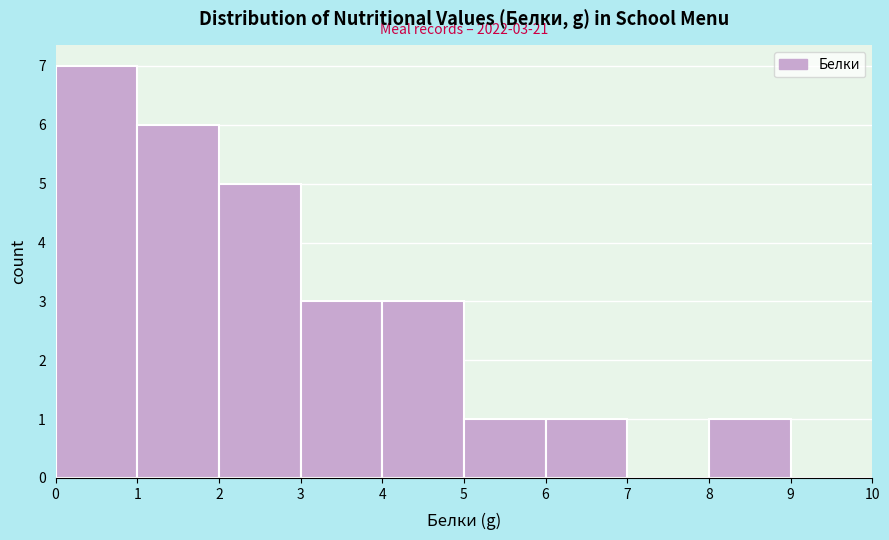

Over which range of the x-axis is the bar tallest?

0 to 1